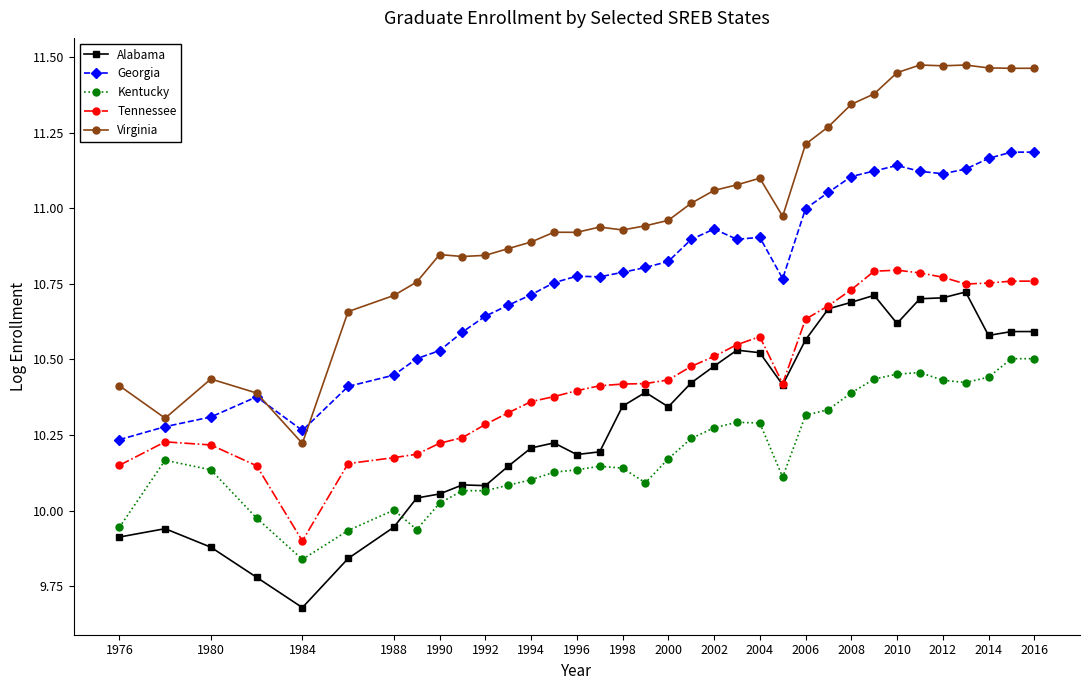

What are all the series names shown in the legend?

Alabama, Georgia, Kentucky, Tennessee, Virginia